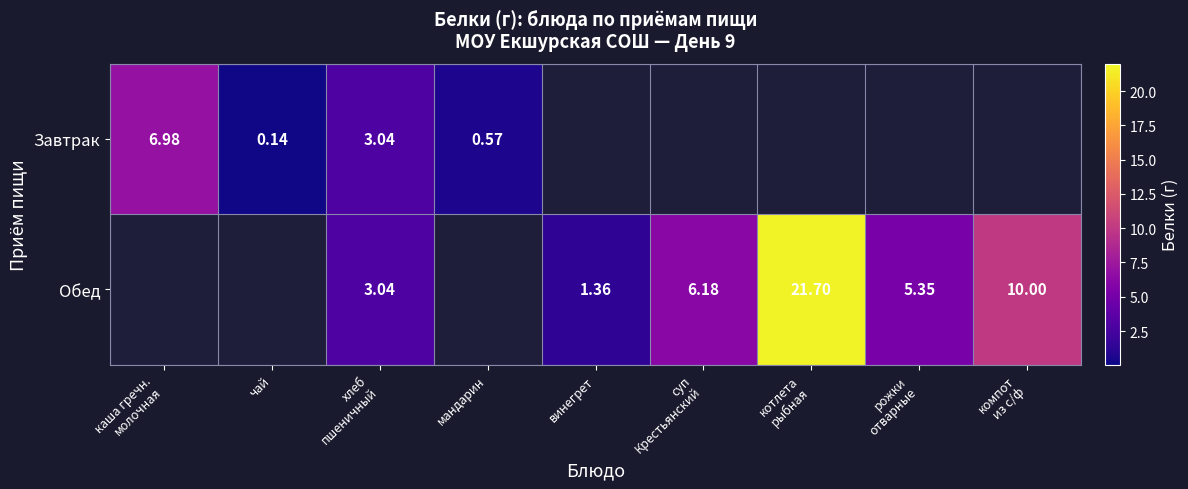

Which label corresponds to the largest value in the chart?

котлета
рыбная